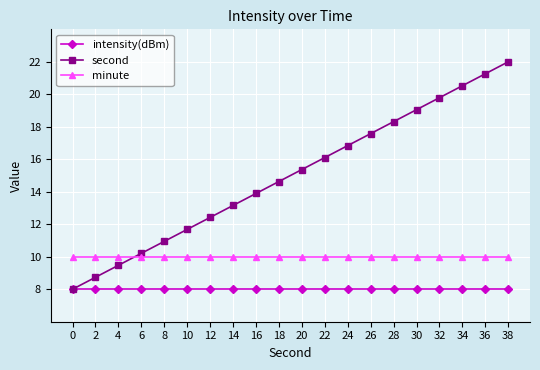

Reading left to right, extract all data points from this chart.

intensity(dBm): 0=8.0	2=8.0	4=8.0	6=8.0	8=8.0	10=8.0	12=8.0	14=8.0	16=8.0	18=8.0	20=8.0	22=8.0	24=8.0	26=8.0	28=8.0	30=8.0	32=8.0	34=8.0	36=8.0	38=8.0
second: 0=8.0	2=8.7	4=9.5	6=10.2	8=10.9	10=11.7	12=12.4	14=13.2	16=13.9	18=14.6	20=15.4	22=16.1	24=16.8	26=17.6	28=18.3	30=19.1	32=19.8	34=20.5	36=21.3	38=22.0
minute: 0=10.0	2=10.0	4=10.0	6=10.0	8=10.0	10=10.0	12=10.0	14=10.0	16=10.0	18=10.0	20=10.0	22=10.0	24=10.0	26=10.0	28=10.0	30=10.0	32=10.0	34=10.0	36=10.0	38=10.0